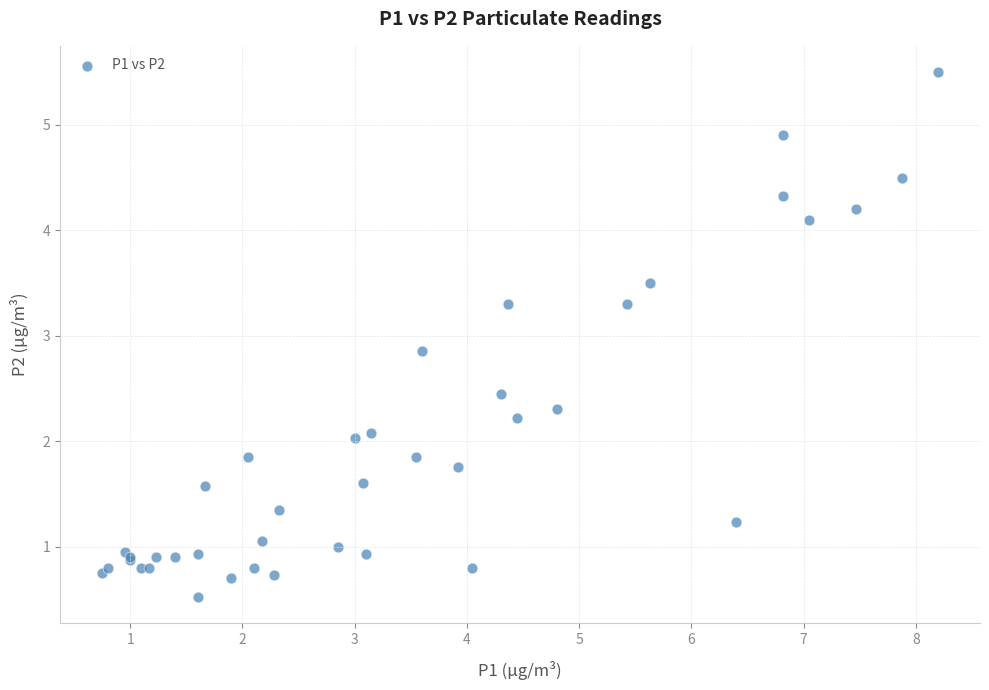

What Y value in the scatter plot is closest to 3?

2.9